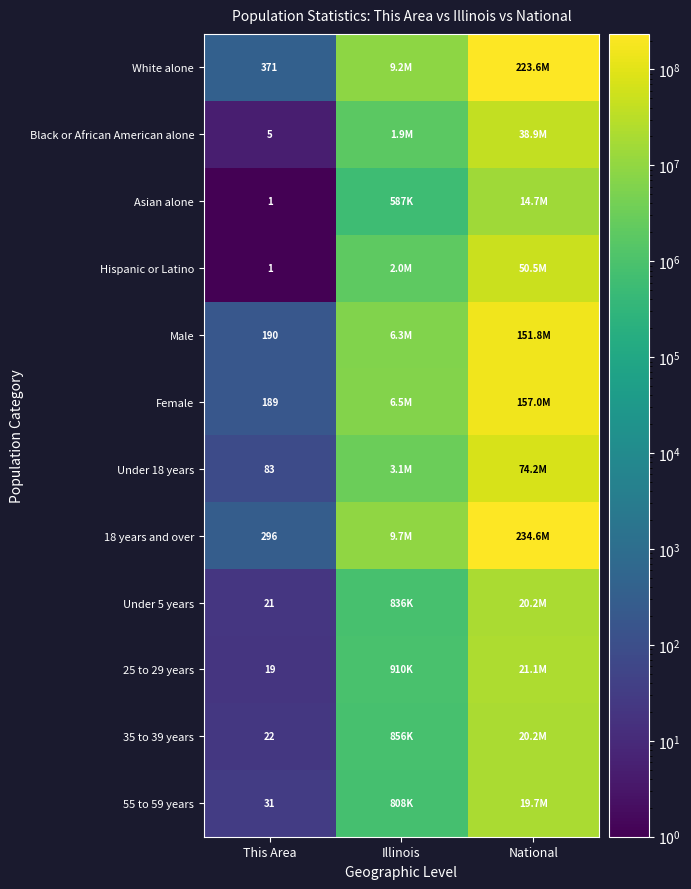

Is it true that Female equals 189 at This Area?

True